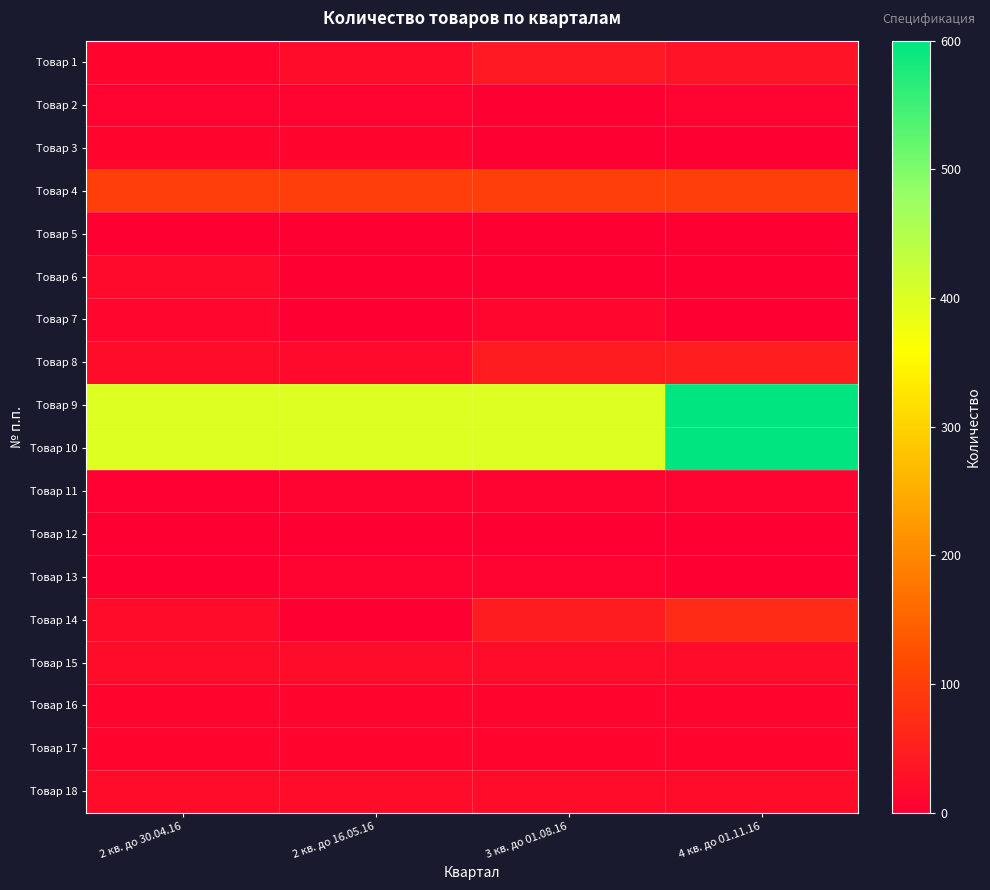

Reading right to left, list all the values displayed in this chart.

Товар 1: 4 кв. до 01.11.16=31	3 кв. до 01.08.16=40	2 кв. до 16.05.16=19	2 кв. до 30.04.16=10
Товар 2: 4 кв. до 01.11.16=6	3 кв. до 01.08.16=0	2 кв. до 16.05.16=5	2 кв. до 30.04.16=5
Товар 3: 4 кв. до 01.11.16=0	3 кв. до 01.08.16=0	2 кв. до 16.05.16=10	2 кв. до 30.04.16=10
Товар 4: 4 кв. до 01.11.16=100	3 кв. до 01.08.16=100	2 кв. до 16.05.16=100	2 кв. до 30.04.16=100
Товар 5: 4 кв. до 01.11.16=0	3 кв. до 01.08.16=1	2 кв. до 16.05.16=0	2 кв. до 30.04.16=1
Товар 6: 4 кв. до 01.11.16=0	3 кв. до 01.08.16=2	2 кв. до 16.05.16=0	2 кв. до 30.04.16=15
Товар 7: 4 кв. до 01.11.16=0	3 кв. до 01.08.16=13	2 кв. до 16.05.16=0	2 кв. до 30.04.16=13
Товар 8: 4 кв. до 01.11.16=47	3 кв. до 01.08.16=45	2 кв. до 16.05.16=18	2 кв. до 30.04.16=20
Товар 9: 4 кв. до 01.11.16=600	3 кв. до 01.08.16=400	2 кв. до 16.05.16=400	2 кв. до 30.04.16=400
Товар 10: 4 кв. до 01.11.16=600	3 кв. до 01.08.16=400	2 кв. до 16.05.16=400	2 кв. до 30.04.16=400
Товар 11: 4 кв. до 01.11.16=5	3 кв. до 01.08.16=6	2 кв. до 16.05.16=5	2 кв. до 30.04.16=4
Товар 12: 4 кв. до 01.11.16=0	3 кв. до 01.08.16=1	2 кв. до 16.05.16=0	2 кв. до 30.04.16=1
Товар 13: 4 кв. до 01.11.16=2	3 кв. до 01.08.16=6	2 кв. до 16.05.16=5	2 кв. до 30.04.16=2
Товар 14: 4 кв. до 01.11.16=70	3 кв. до 01.08.16=45	2 кв. до 16.05.16=0	2 кв. до 30.04.16=20
Товар 15: 4 кв. до 01.11.16=20	3 кв. до 01.08.16=20	2 кв. до 16.05.16=20	2 кв. до 30.04.16=20
Товар 16: 4 кв. до 01.11.16=10	3 кв. до 01.08.16=10	2 кв. до 16.05.16=10	2 кв. до 30.04.16=10
Товар 17: 4 кв. до 01.11.16=10	3 кв. до 01.08.16=10	2 кв. до 16.05.16=10	2 кв. до 30.04.16=10
Товар 18: 4 кв. до 01.11.16=20	3 кв. до 01.08.16=20	2 кв. до 16.05.16=20	2 кв. до 30.04.16=20